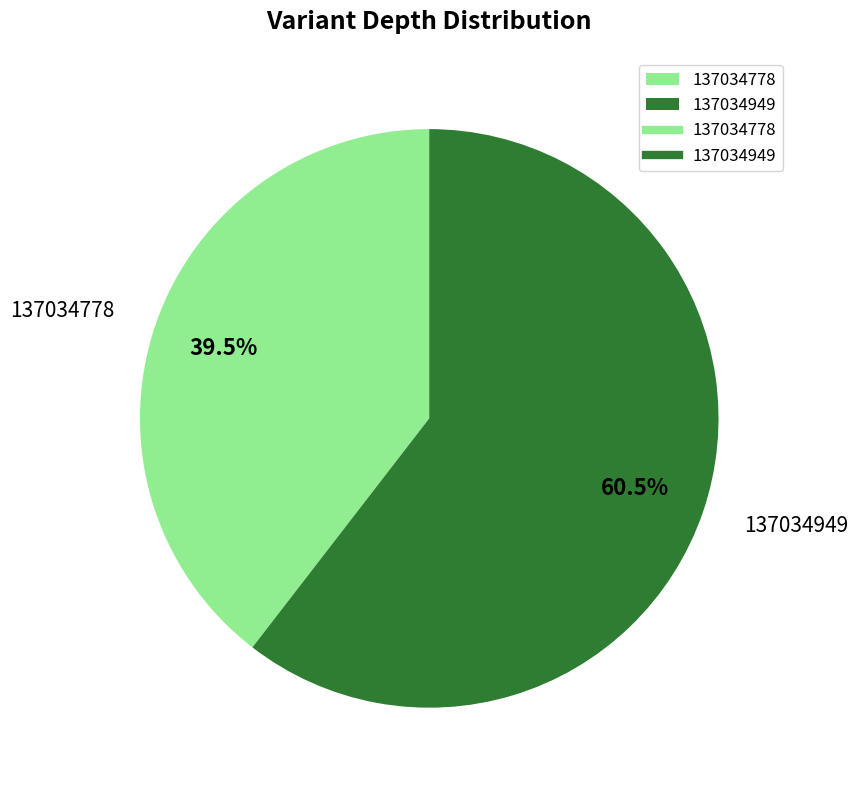

Which slice represents more than half of the pie?

137034949